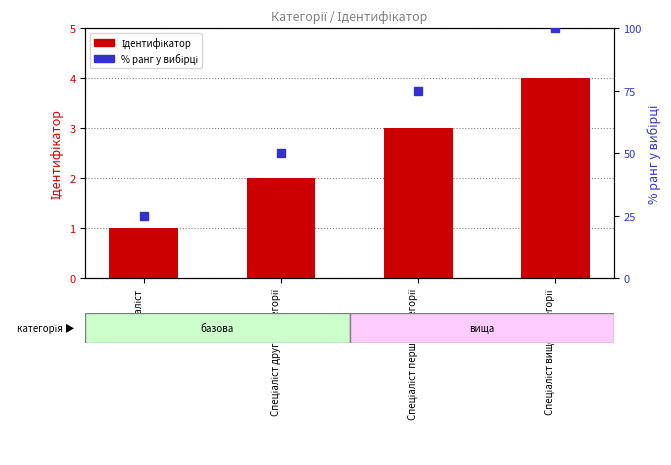

What is the total value across all series at Спеціаліст вищої категорії?

104